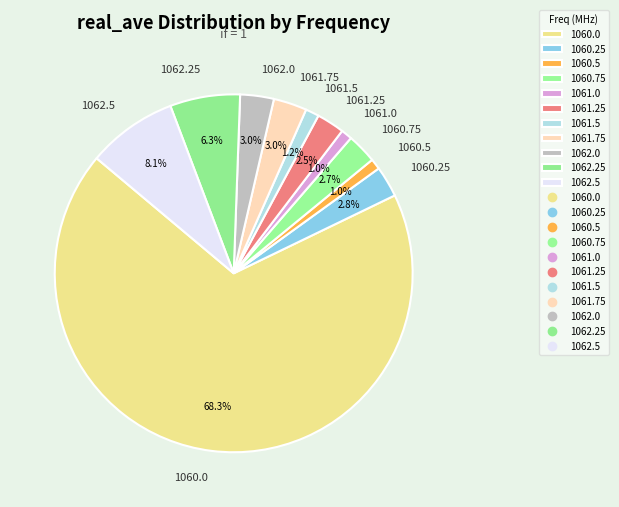

Is there any slice that represents more than half of the pie?

Yes